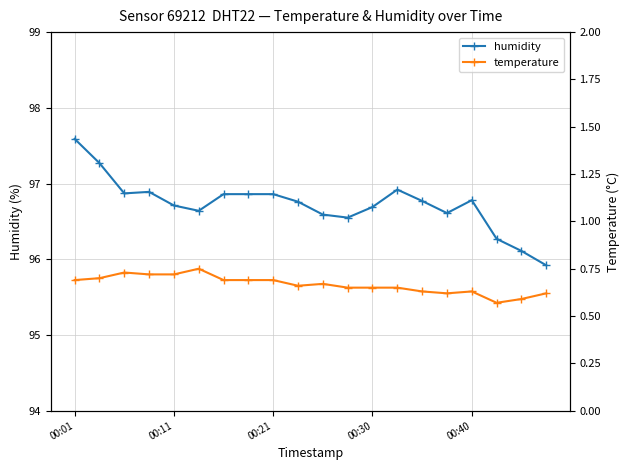

What is the difference between the humidity values at 11 and 5?

0.1